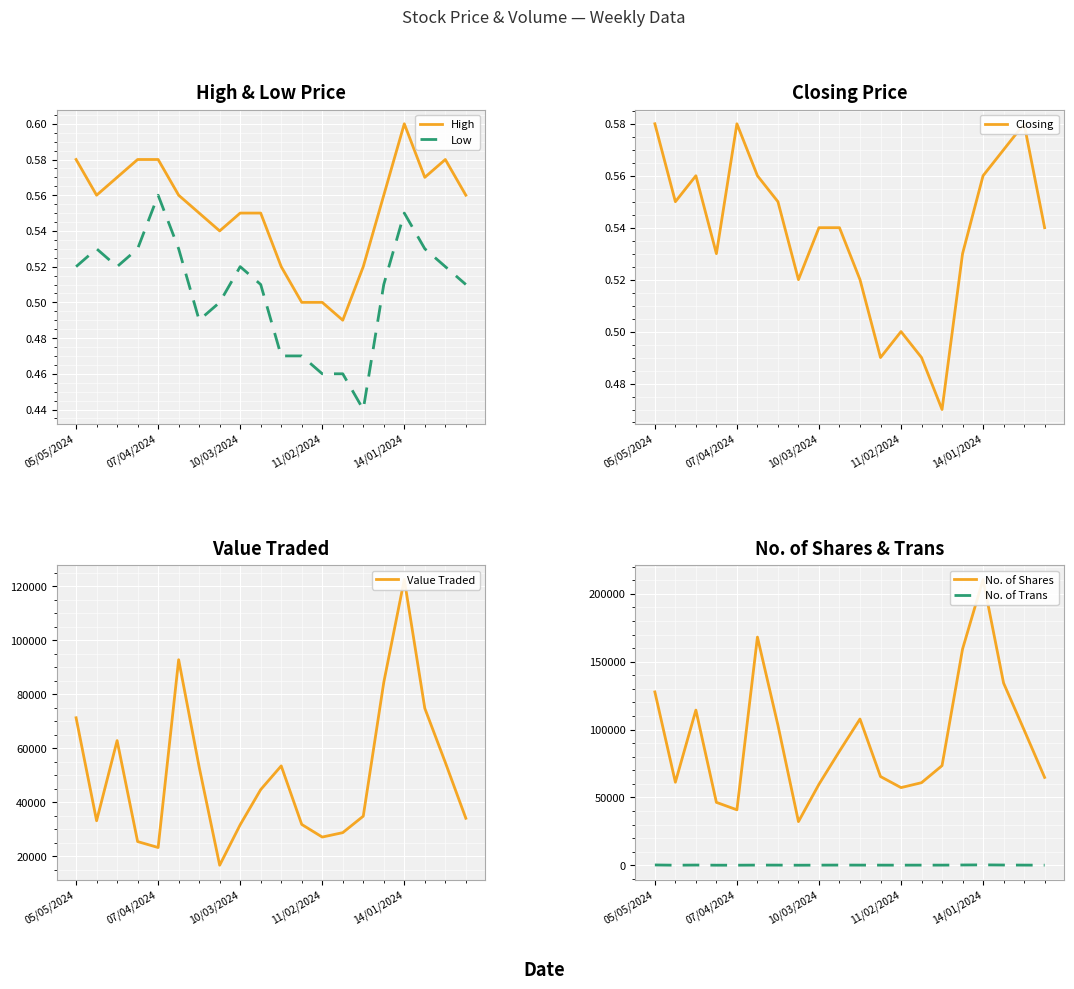

What is the sum of all Low values?

10.1